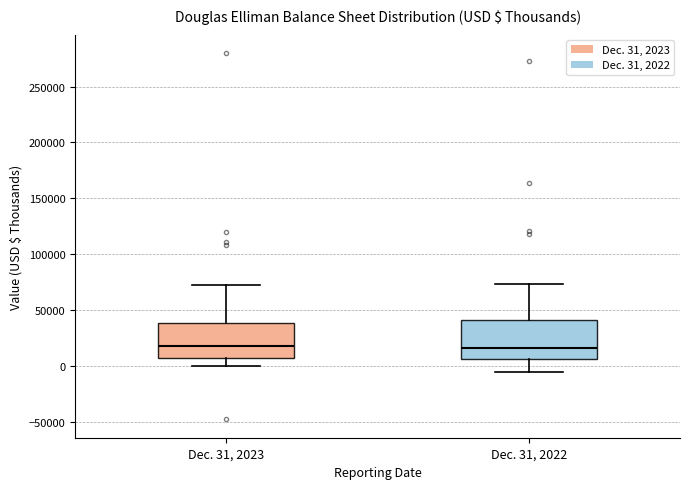

Reading left to right, read every box against the y-axis: the position of its median line, the range the box covers, and the ends of its whiskers. The values are not printed on the chart, so give them approximately, as read against the axis.

Dec. 31, 2023: median 20000, box 5000 to 40000, whiskers 0 to 75000
Dec. 31, 2022: median 15000, box 5000 to 40000, whiskers -5000 to 75000